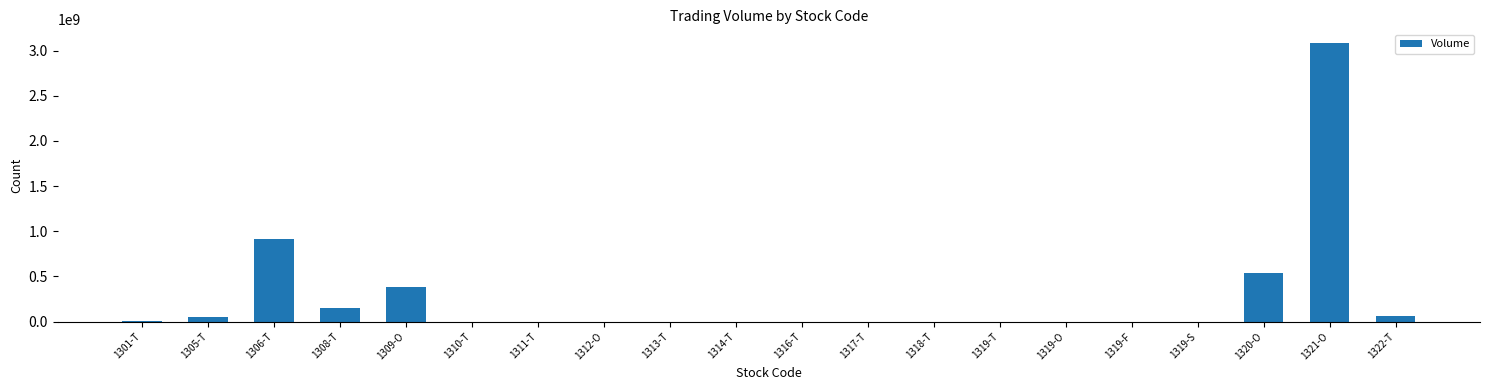

The value at 1310-T is 111600. True or false?

True